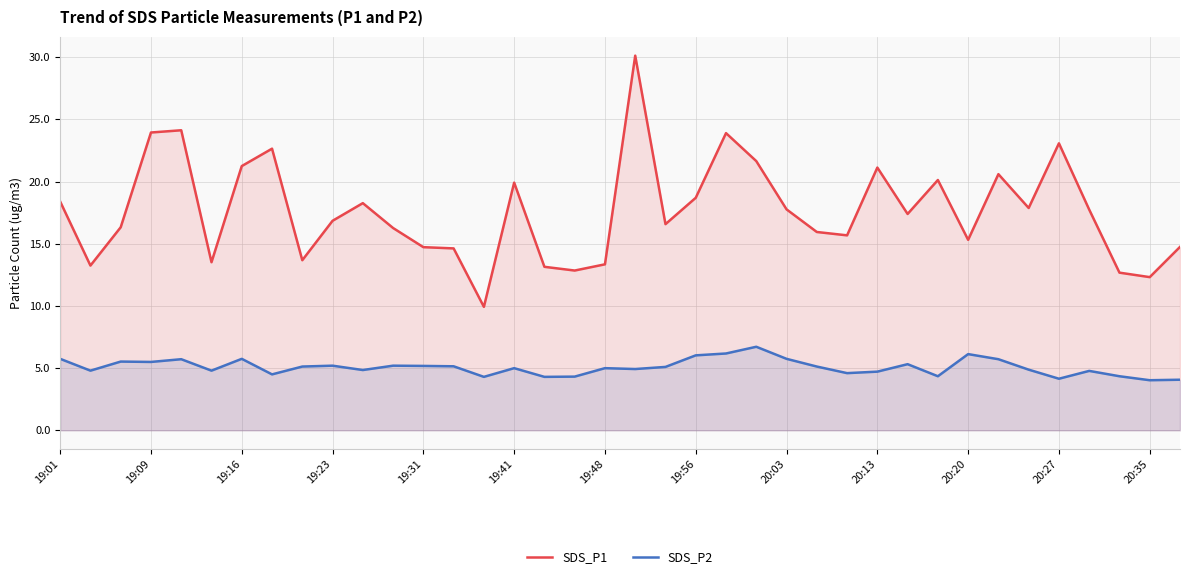

What is the difference between the maximum and minimum values in the SDS_P1 series?

20.2